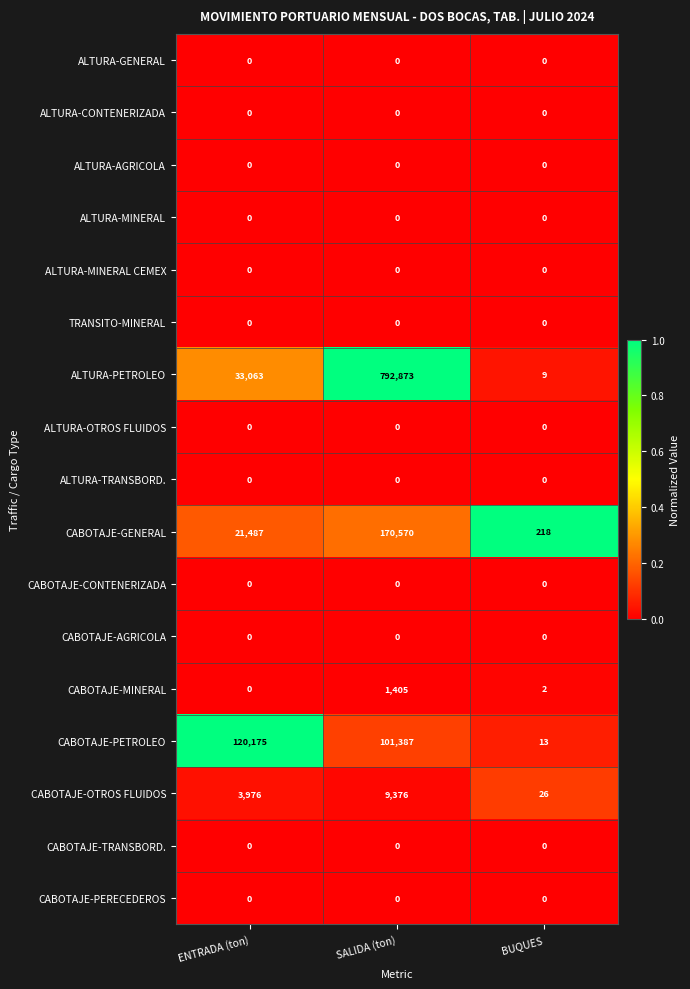

Which series has the largest total across all categories?

ALTURA-PETROLEO